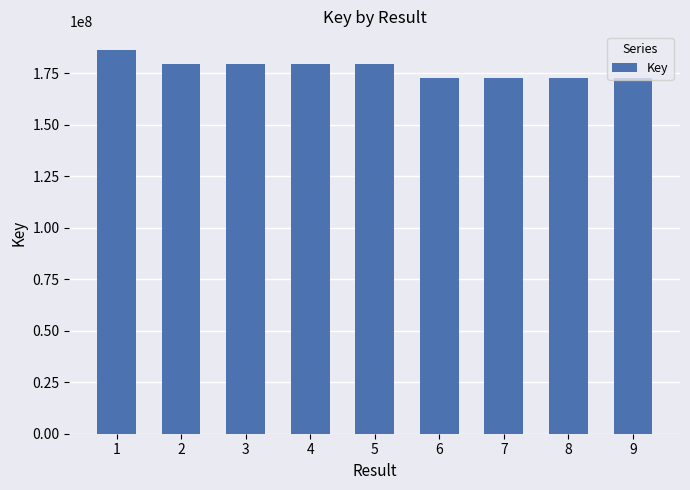

What is the minimum value shown in the chart?

172409559